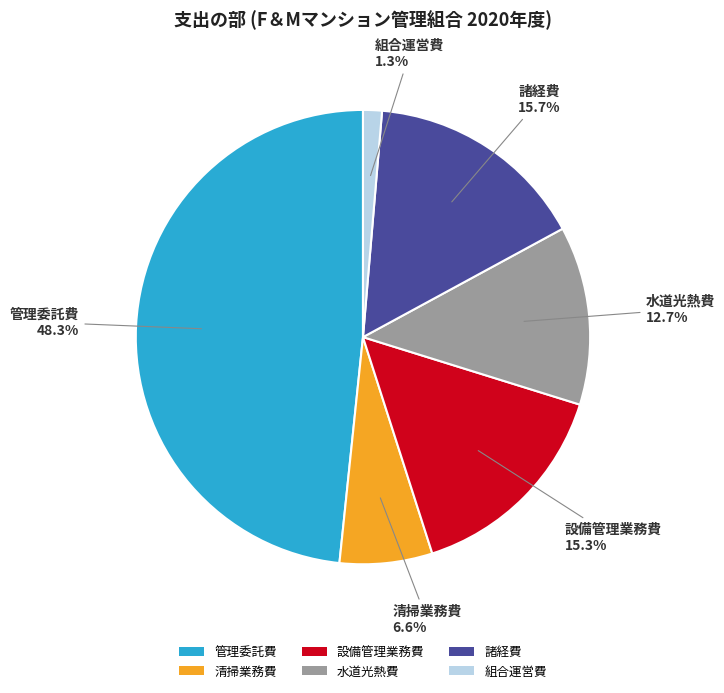

The 管理委託費 slice represents 37% of the pie. True or false?

False